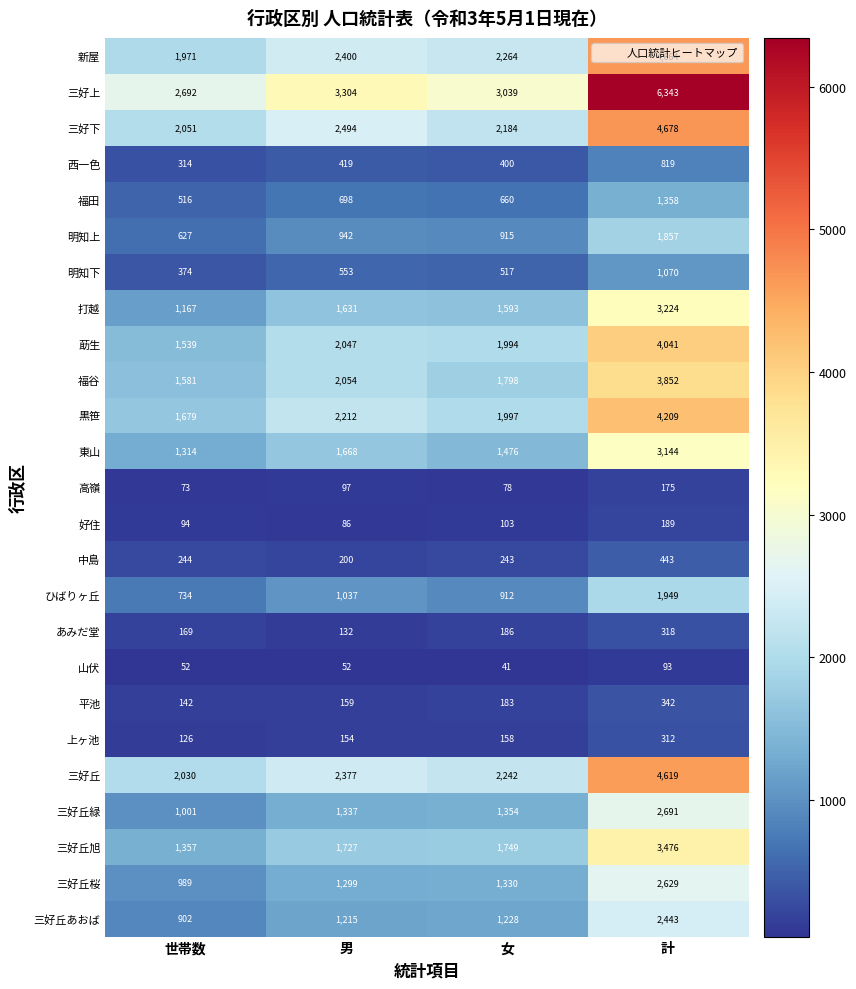

List the series in order of their peak value, highest first.

三好上, 三好下, 新屋, 三好丘, 黒笹, 莇生, 福谷, 三好丘旭, 打越, 東山, 三好丘緑, 三好丘桜, 三好丘あおば, ひばりヶ丘, 明知上, 福田, 明知下, 西一色, 中島, 平池, あみだ堂, 上ヶ池, 好住, 高嶺, 山伏